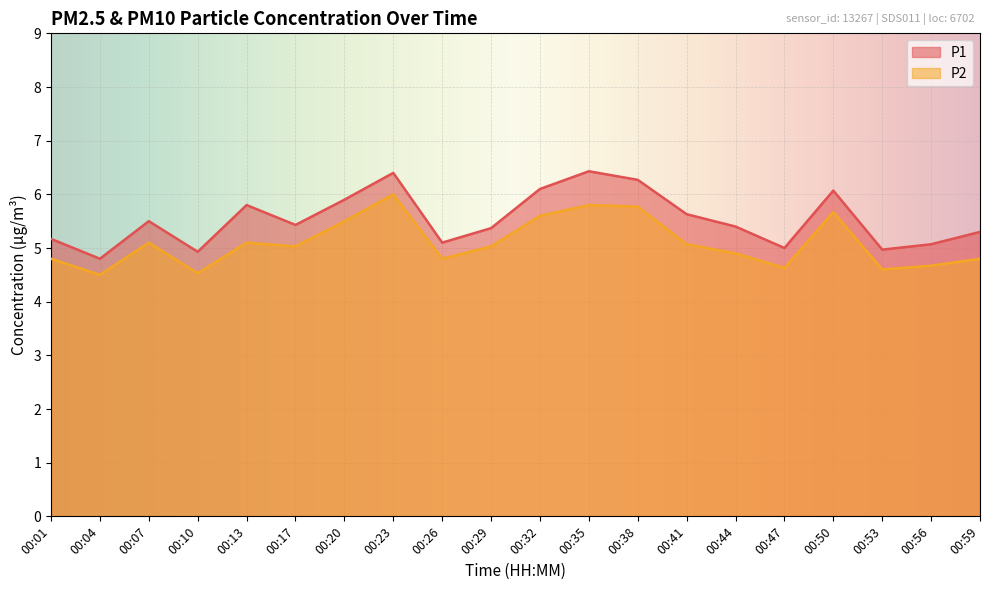

What is the lowest value of the P1 series?

4.8